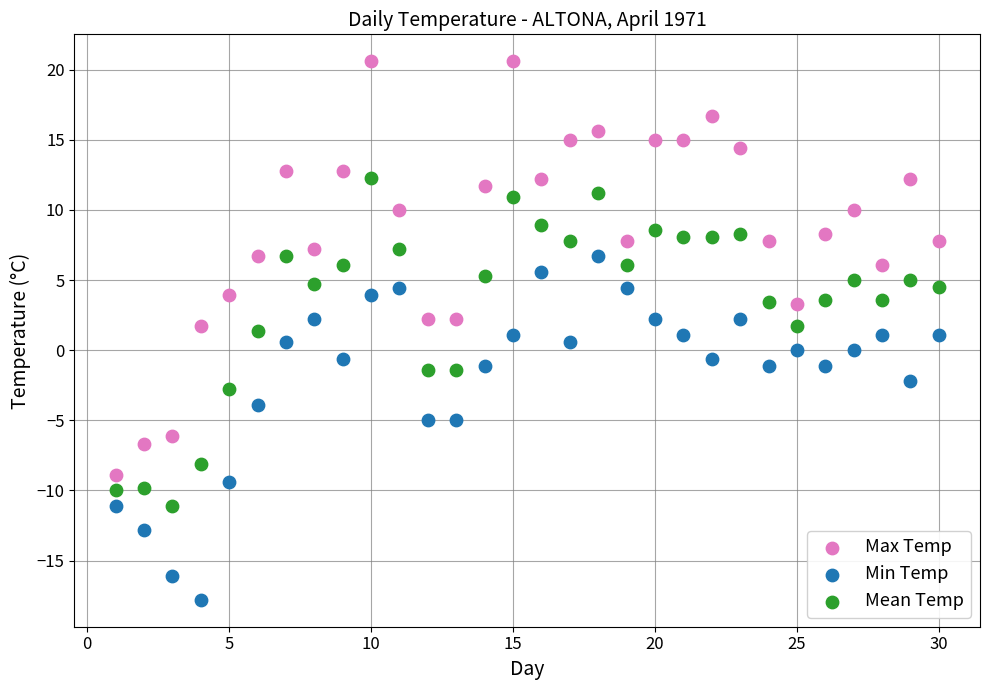

Which series contains the highest Y value?

Max Temp